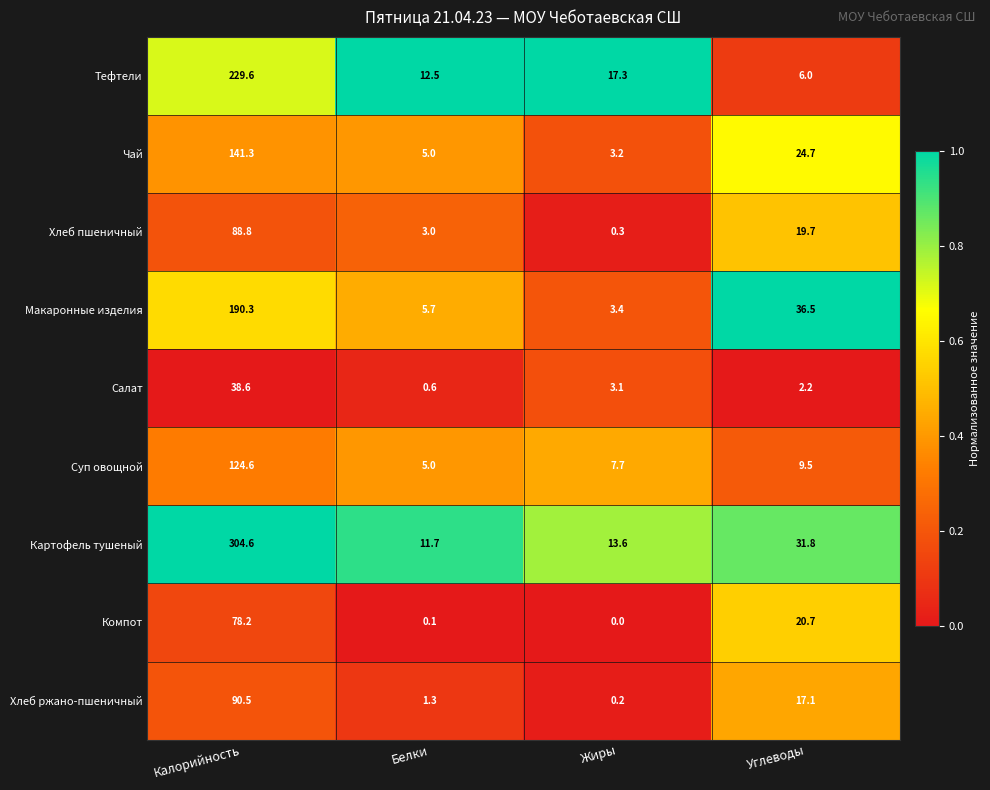

Which series has the largest total across all categories?

Картофель тушеный